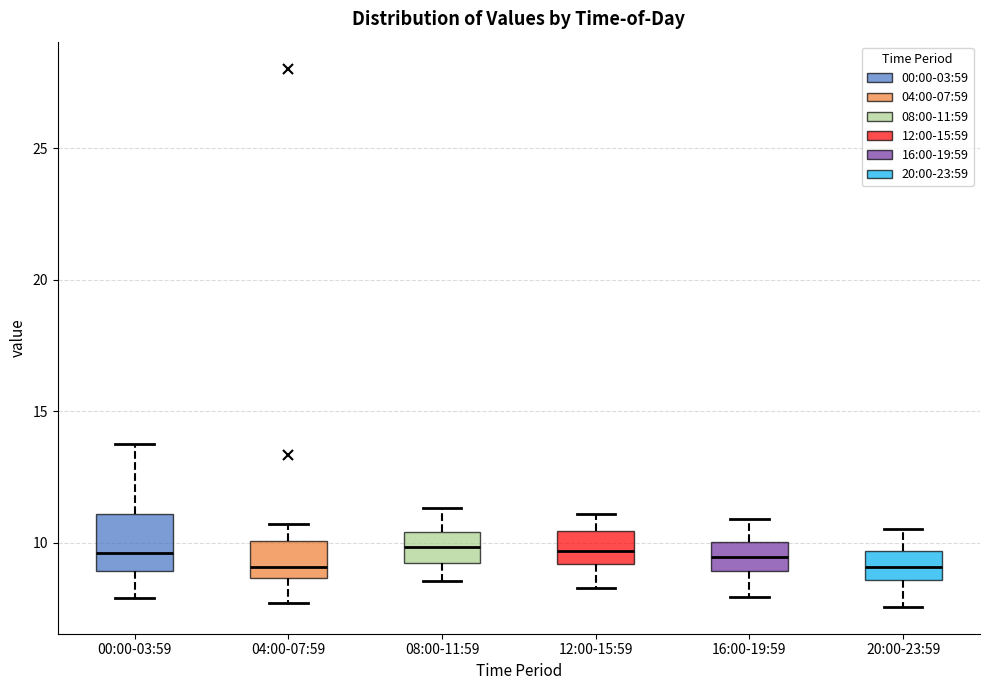

Comparing the boxes themselves (not the whiskers), which one is the tallest?

00:00-03:59